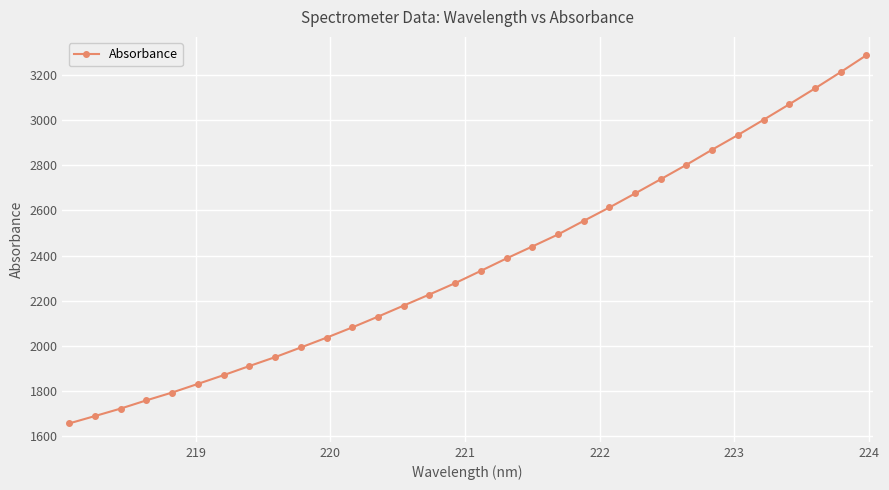

True or false: there are more than 2 points higher than both neighbors.

False